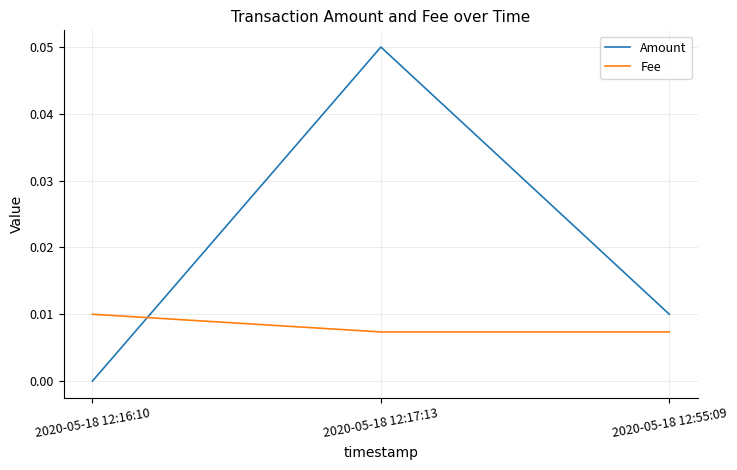

The value of Amount at 2020-05-18 12:16:10 is 0.0. True or false?

True